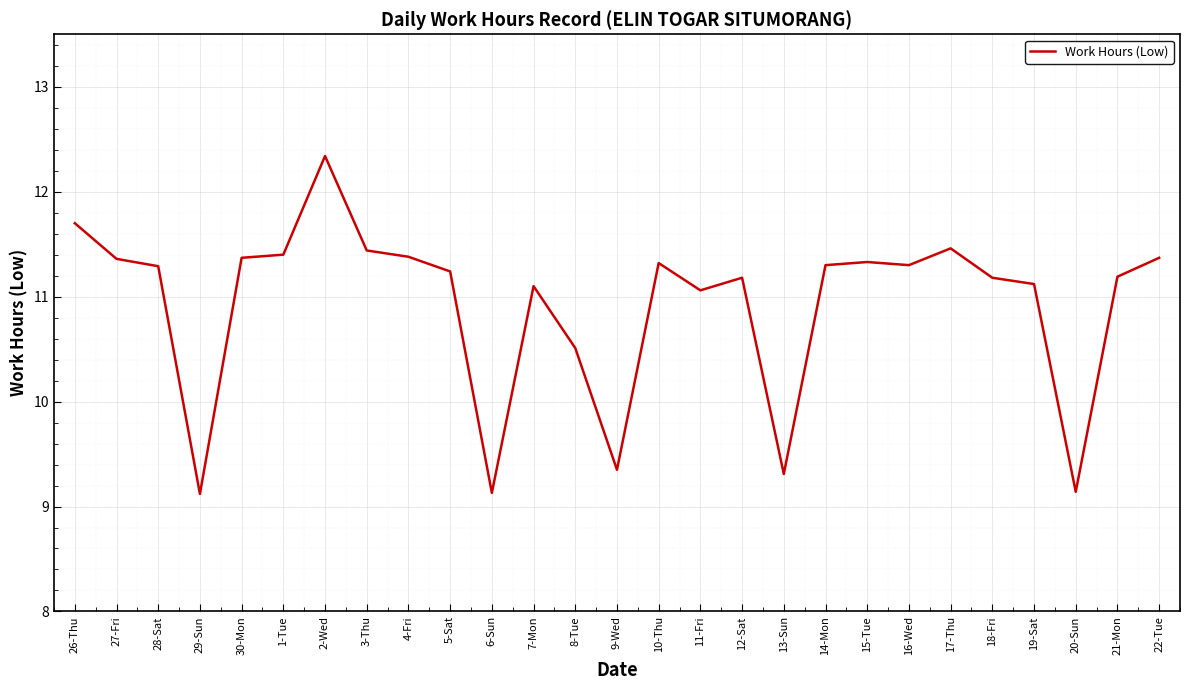

What is the smallest value displayed?

9.1